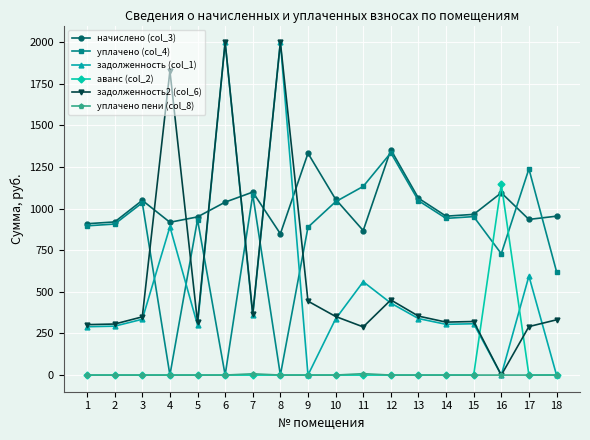

Does the chart display data point markers on the line(s)?

Yes